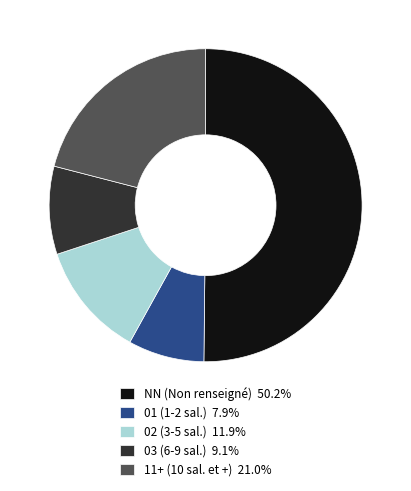

Does 11+ (10 sal. et +) 21.0% account for over 50% of the chart?

No